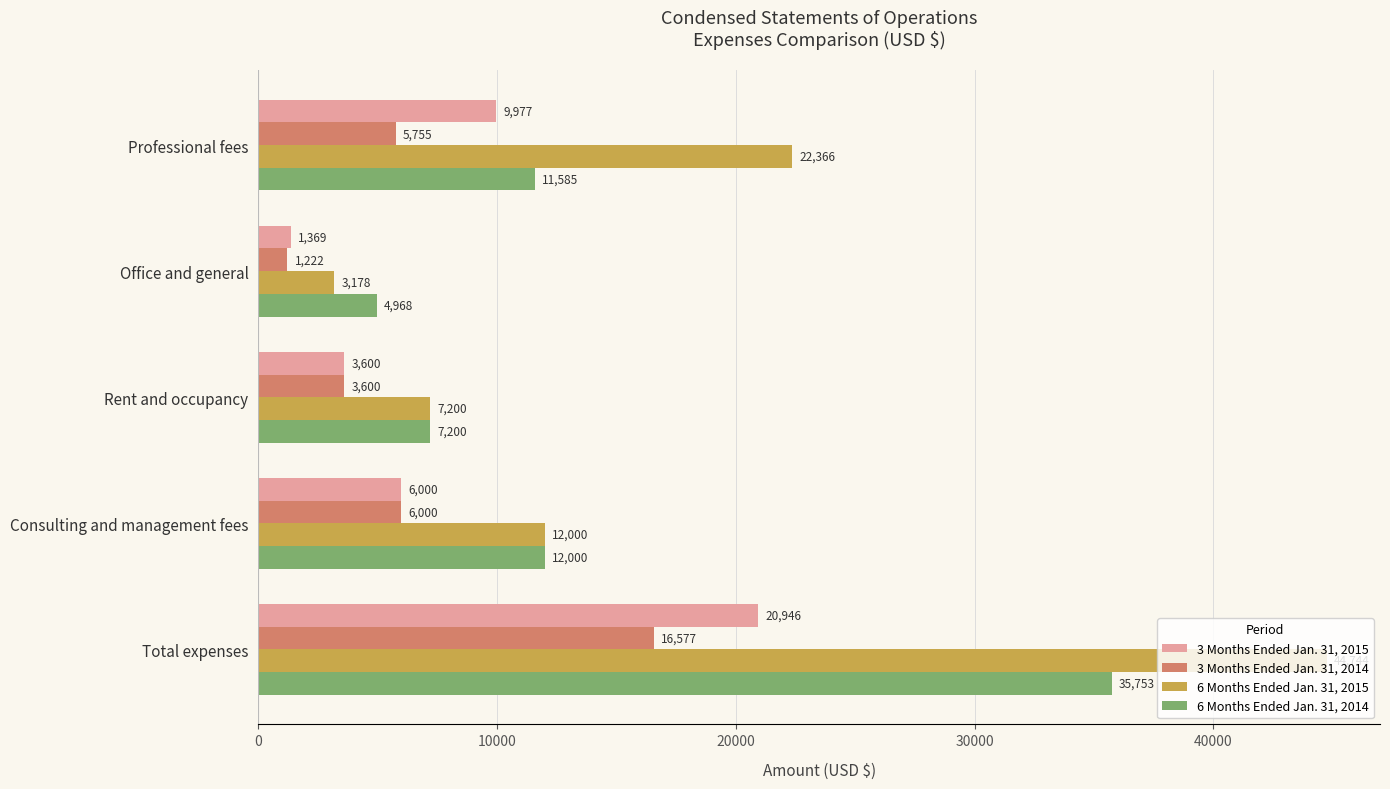

True or false: 3 Months Ended Jan. 31, 2015 has a value of 20946 at Total expenses.

True